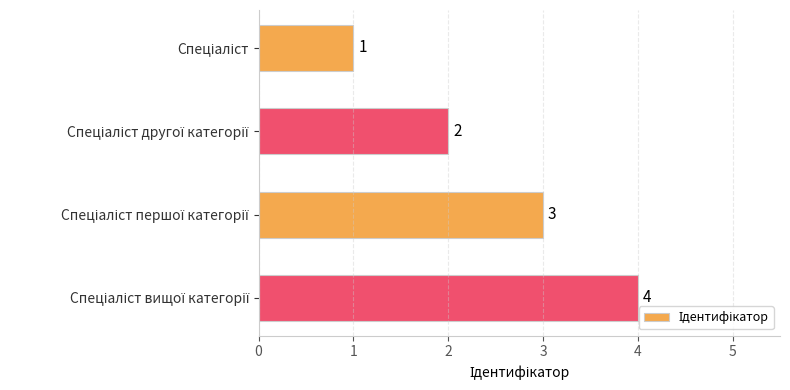

What is the difference between the maximum and minimum values?

3